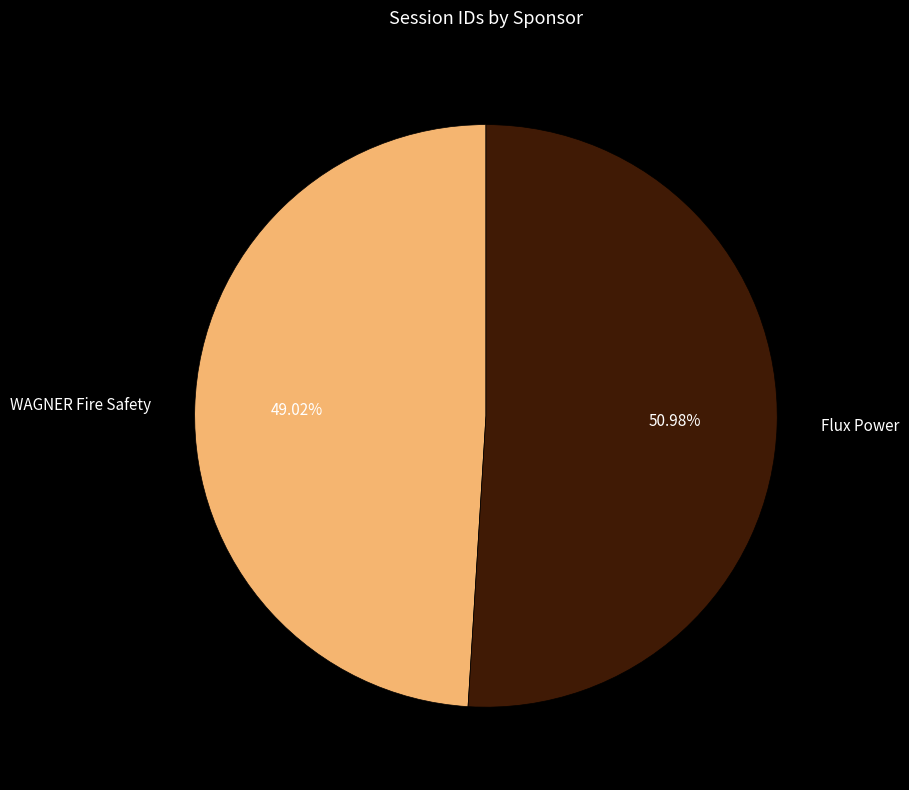

What is the ratio of the value at Flux Power to the value at WAGNER Fire Safety?

1.0